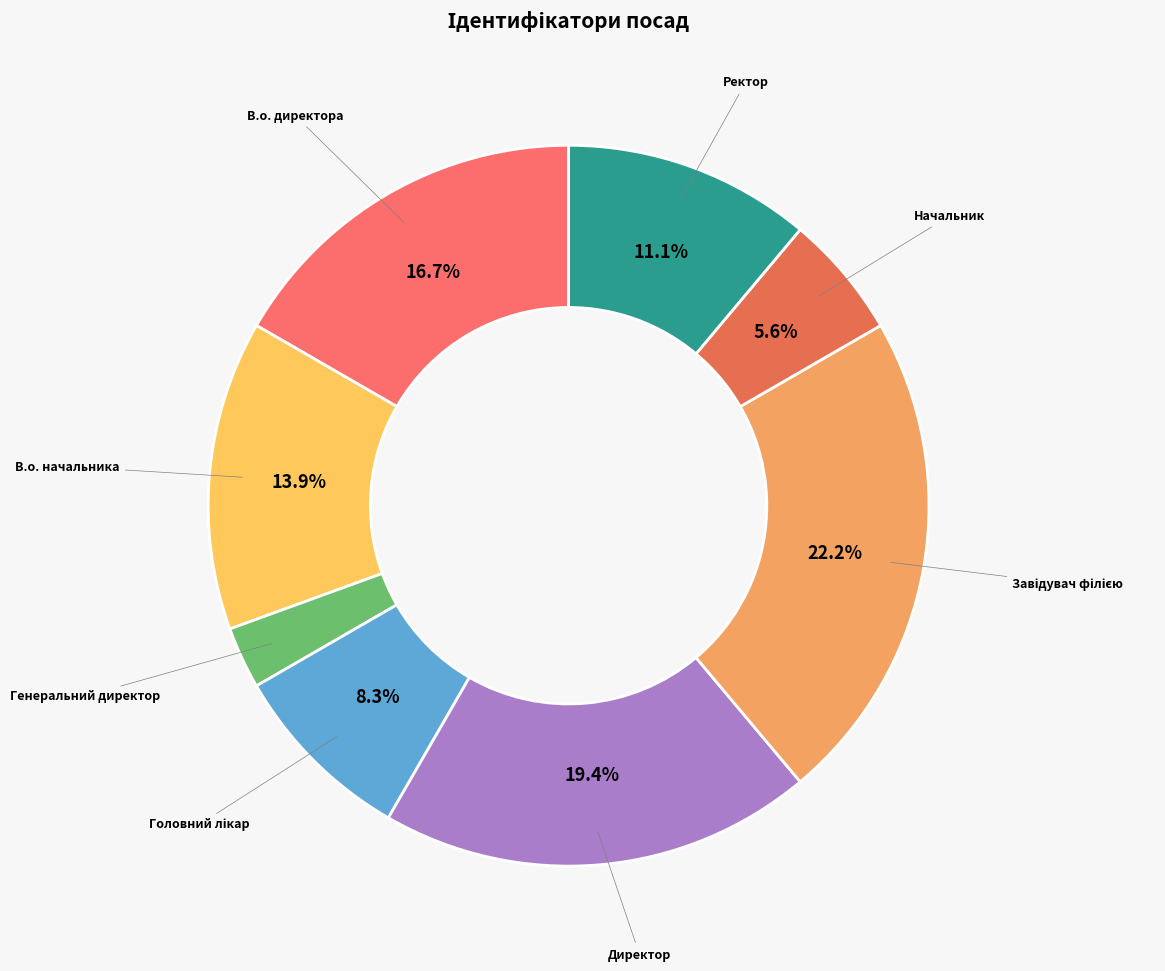

Which slice is the smallest?

Генеральний директор